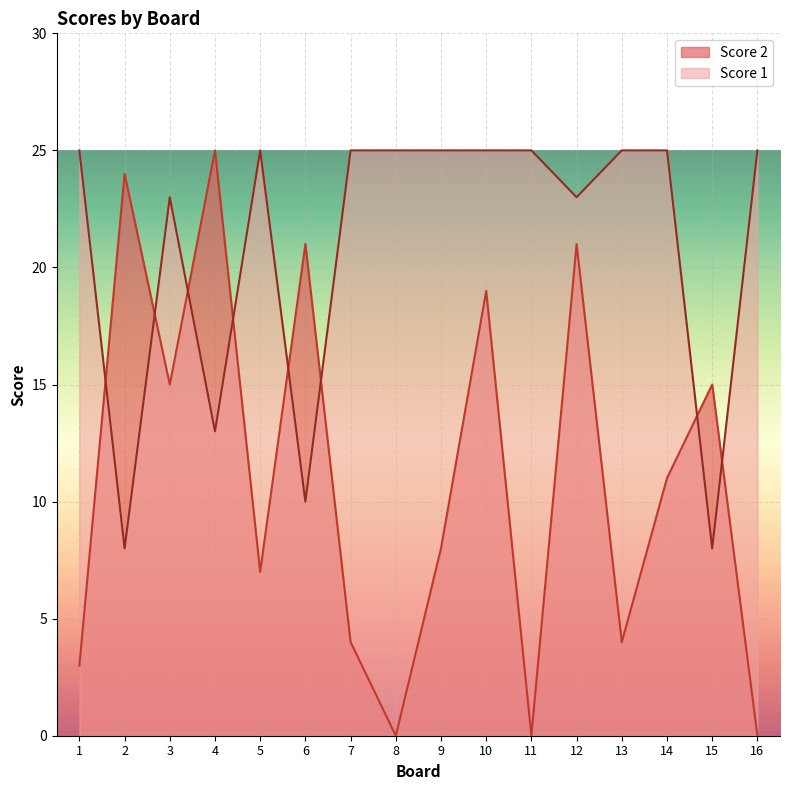

How many interior local valleys does the Score 1 series have?

5